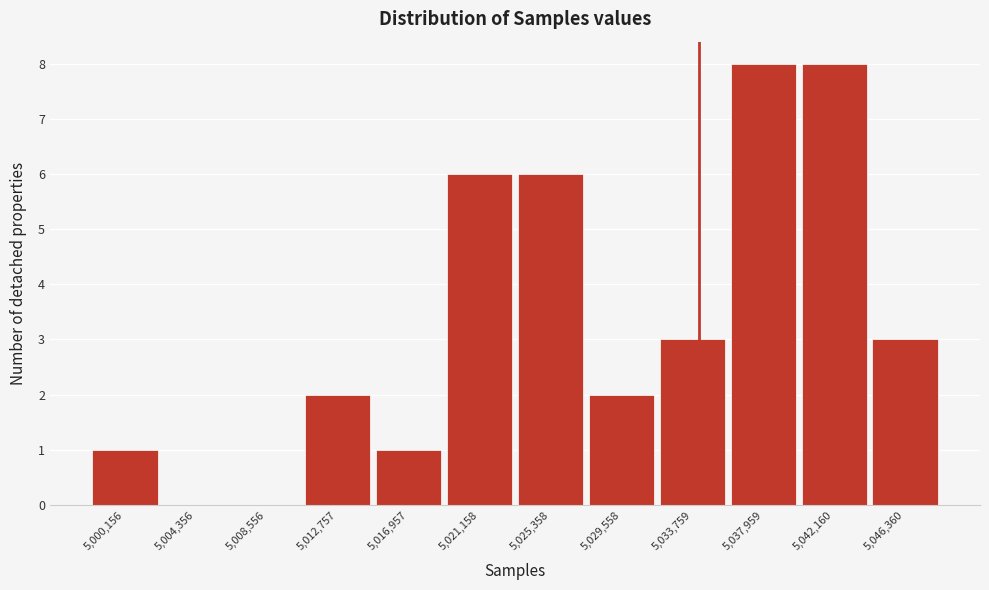

Reading left to right, transcribe all the data shown in this chart.

5,000,156=1	5,004,356=0	5,008,556=0	5,012,757=2	5,016,957=1	5,021,158=6	5,025,358=6	5,029,558=2	5,033,759=3	5,037,959=8	5,042,160=8	5,046,360=3